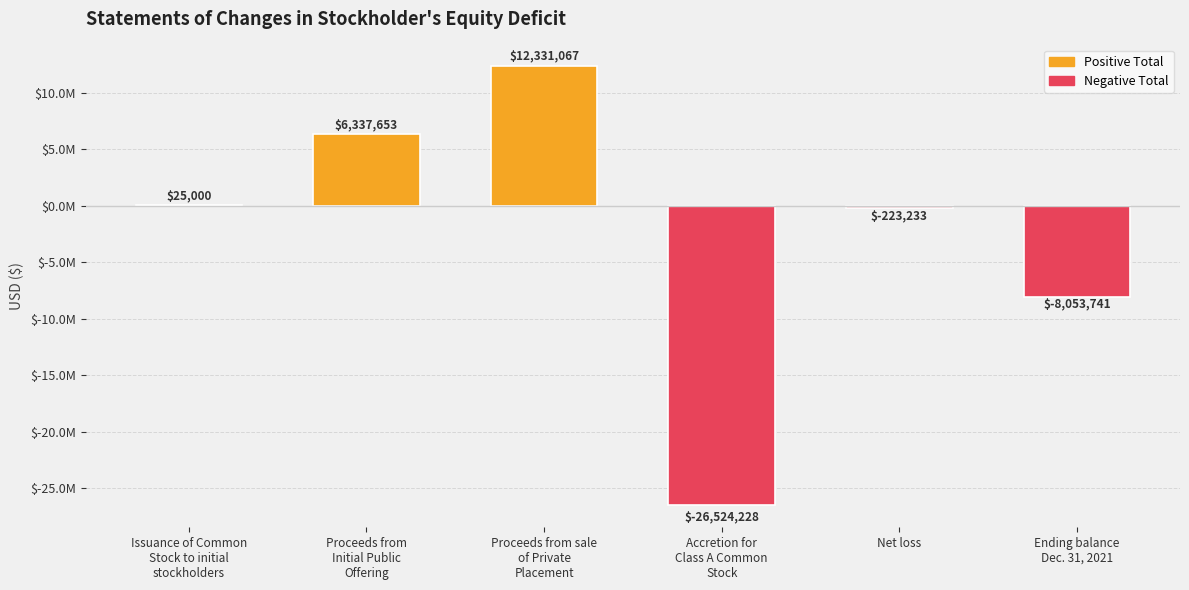

Which category has the highest value across all series?

Proceeds from sale
of Private
Placement